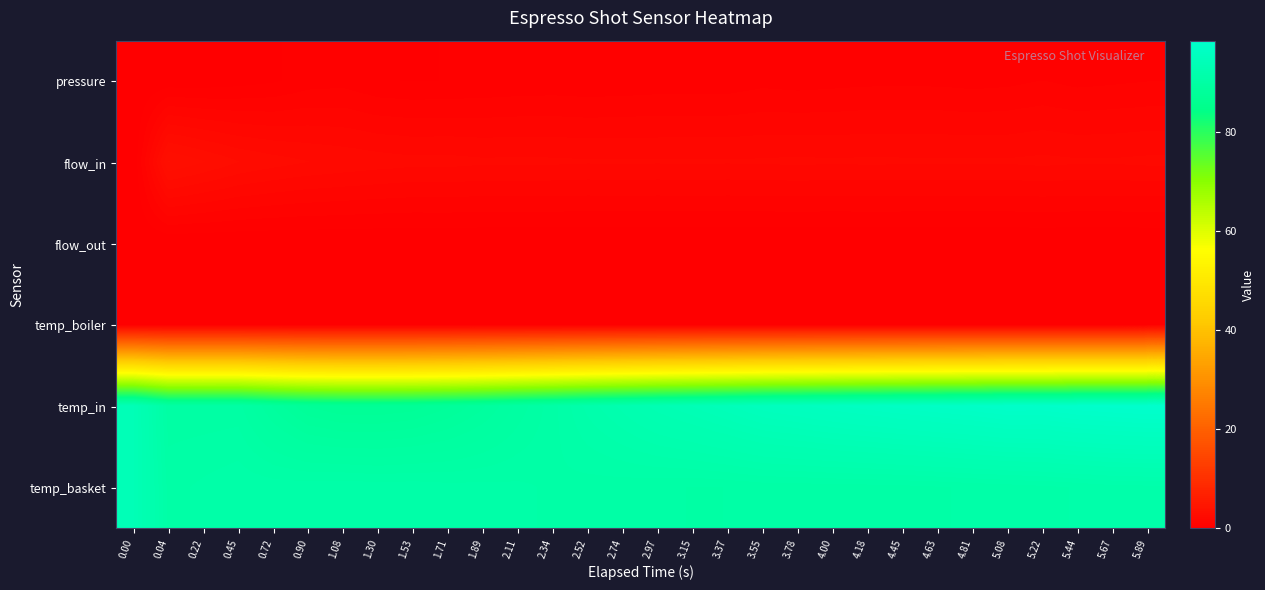

Reading left to right, list all the values displayed in this chart.

pressure: 0.00=0.0	0.04=0.1	0.22=0.1	0.45=0.2	0.72=0.3	0.90=0.6	1.08=0.6	1.30=0.4	1.53=0.4	1.71=0.4	1.89=0.4	2.11=0.5	2.34=0.5	2.52=0.5	2.74=0.5	2.97=0.5	3.15=0.5	3.37=0.5	3.55=0.6	3.78=0.6	4.00=0.6	4.18=0.7	4.45=0.7	4.63=0.7	4.81=0.6	5.08=0.7	5.22=0.8	5.44=0.7	5.67=0.7	5.89=0.8
flow_in: 0.00=0.0	0.04=3.5	0.22=3.1	0.45=2.7	0.72=2.5	0.90=2.3	1.08=2.2	1.30=2.1	1.53=2.0	1.71=2.1	1.89=2.0	2.11=2.0	2.34=2.0	2.52=2.0	2.74=2.0	2.97=2.0	3.15=2.0	3.37=2.0	3.55=2.0	3.78=2.0	4.00=2.0	4.18=2.0	4.45=2.0	4.63=2.0	4.81=2.0	5.08=2.0	5.22=2.0	5.44=2.0	5.67=2.0	5.89=2.0
flow_out: 0.00=0.0	0.04=0.0	0.22=0.0	0.45=0.0	0.72=0.0	0.90=0.0	1.08=0.0	1.30=0.0	1.53=0.0	1.71=0.0	1.89=0.0	2.11=0.0	2.34=0.0	2.52=0.0	2.74=0.0	2.97=0.0	3.15=0.0	3.37=0.0	3.55=0.0	3.78=0.0	4.00=0.0	4.18=0.0	4.45=0.0	4.63=0.0	4.81=0.0	5.08=0.0	5.22=0.0	5.44=0.0	5.67=0.0	5.89=0.0
temp_boiler: 0.00=0.0	0.04=0.0	0.22=0.0	0.45=0.0	0.72=0.0	0.90=0.0	1.08=0.0	1.30=0.0	1.53=0.0	1.71=0.0	1.89=0.0	2.11=0.0	2.34=0.0	2.52=0.0	2.74=0.0	2.97=0.0	3.15=0.0	3.37=0.0	3.55=0.0	3.78=0.0	4.00=0.0	4.18=0.0	4.45=0.0	4.63=0.0	4.81=0.0	5.08=0.0	5.22=0.0	5.44=0.0	5.67=0.0	5.89=0.0
temp_in: 0.00=94.0	0.04=90.2	0.22=90.2	0.45=90.2	0.72=88.8	0.90=87.7	1.08=87.3	1.30=87.3	1.53=87.5	1.71=88.1	1.89=88.8	2.11=89.8	2.34=90.7	2.52=91.8	2.74=92.5	2.97=93.4	3.15=94.0	3.37=94.6	3.55=95.3	3.78=95.7	4.00=96.2	4.18=96.5	4.45=96.8	4.63=97.1	4.81=97.4	5.08=97.8	5.22=97.8	5.44=98.1	5.67=98.3	5.89=98.5
temp_basket: 0.00=94.0	0.04=90.7	0.22=90.9	0.45=91.1	0.72=91.1	0.90=91.1	1.08=91.1	1.30=91.0	1.53=91.1	1.71=91.0	1.89=91.0	2.11=90.9	2.34=90.8	2.52=90.7	2.74=90.6	2.97=90.5	3.15=90.4	3.37=90.5	3.55=90.6	3.78=90.6	4.00=90.6	4.18=90.7	4.45=90.7	4.63=90.8	4.81=90.9	5.08=91.0	5.22=91.1	5.44=91.2	5.67=91.4	5.89=91.5